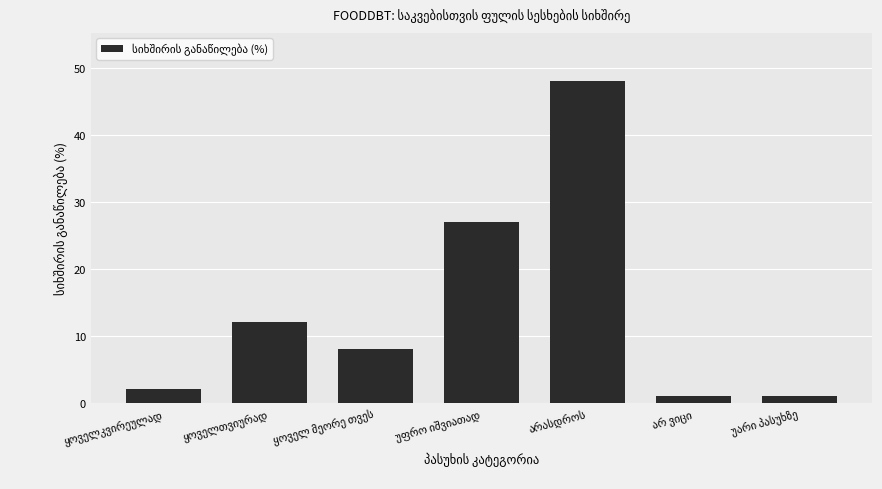

Count the number of categories in the chart.

7